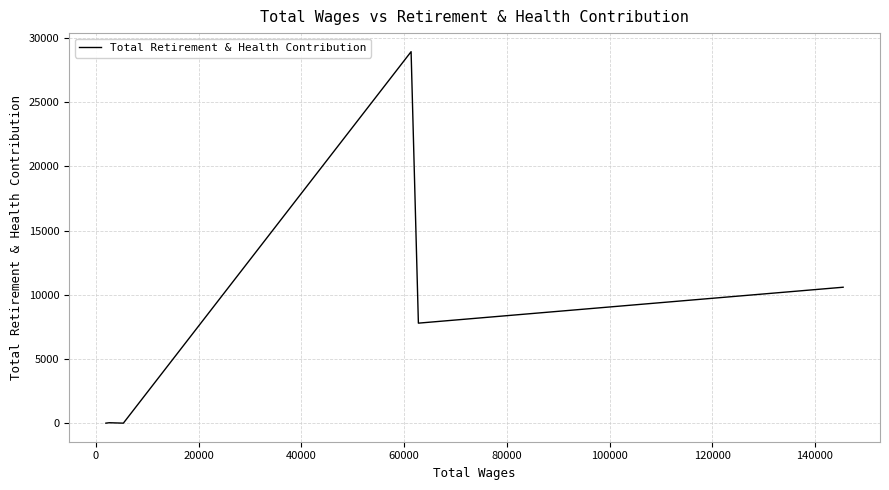

True or false: the data has more than 2 interior local peaks.

False